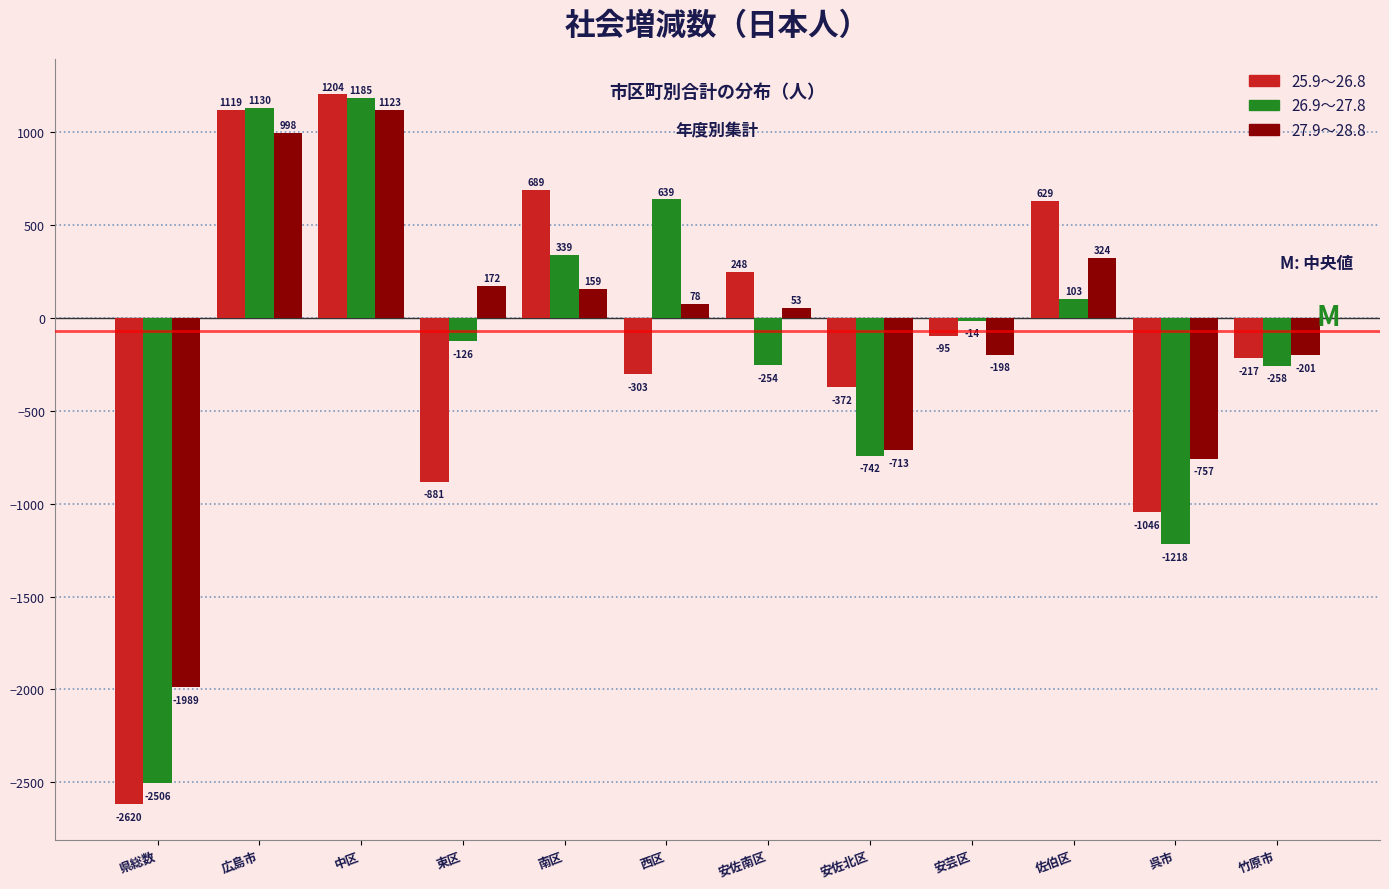

Reading left to right, transcribe all the data shown in this chart.

25.9～26.8: 県総数=-2620	広島市=1119	中区=1204	東区=-881	南区=689	西区=-303	安佐南区=248	安佐北区=-372	安芸区=-95	佐伯区=629	呉市=-1046	竹原市=-217
26.9～27.8: 県総数=-2506	広島市=1130	中区=1185	東区=-126	南区=339	西区=639	安佐南区=-254	安佐北区=-742	安芸区=-14	佐伯区=103	呉市=-1218	竹原市=-258
27.9～28.8: 県総数=-1989	広島市=998	中区=1123	東区=172	南区=159	西区=78	安佐南区=53	安佐北区=-713	安芸区=-198	佐伯区=324	呉市=-757	竹原市=-201